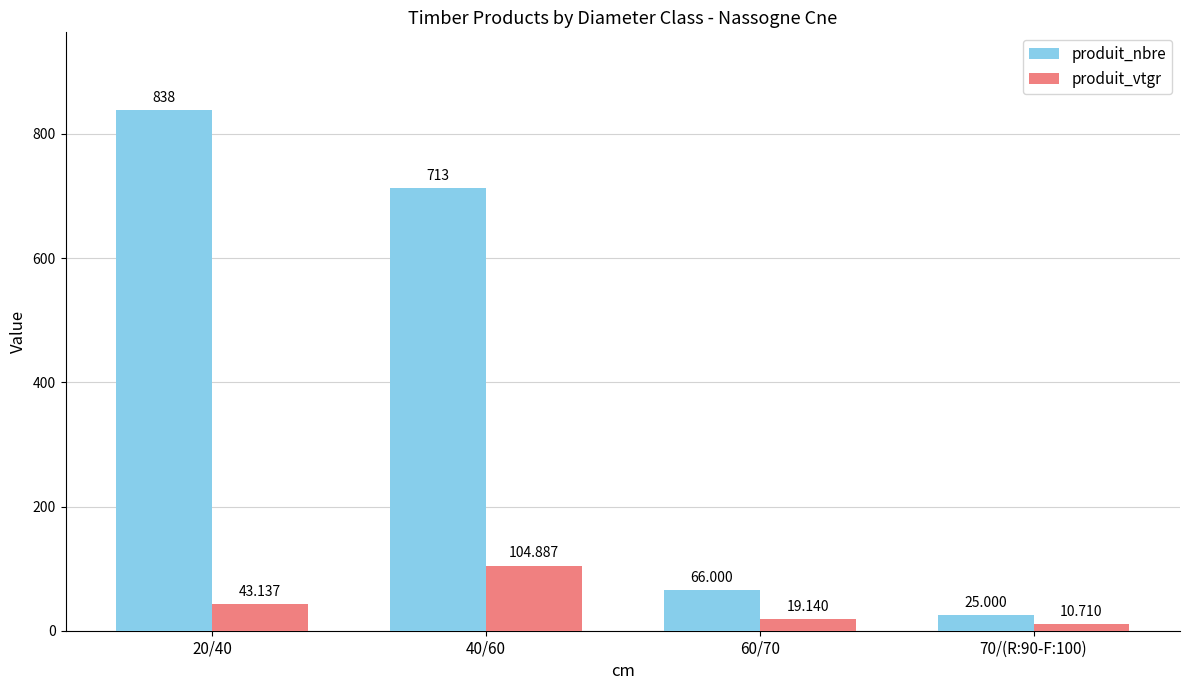

What is the approximate value of produit_vtgr at 60/70?

19.1